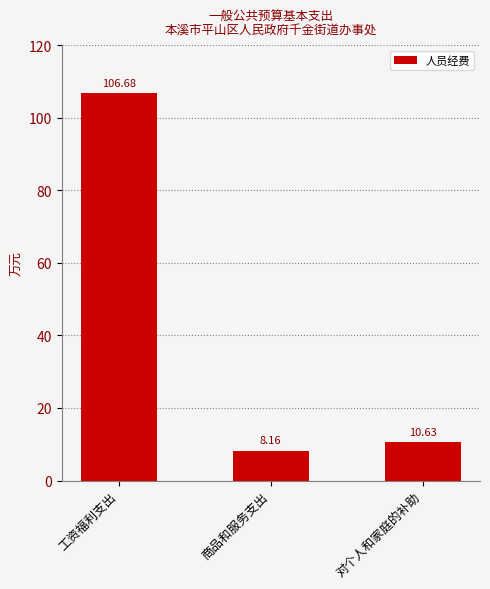

What is the sum of all values?

125.5